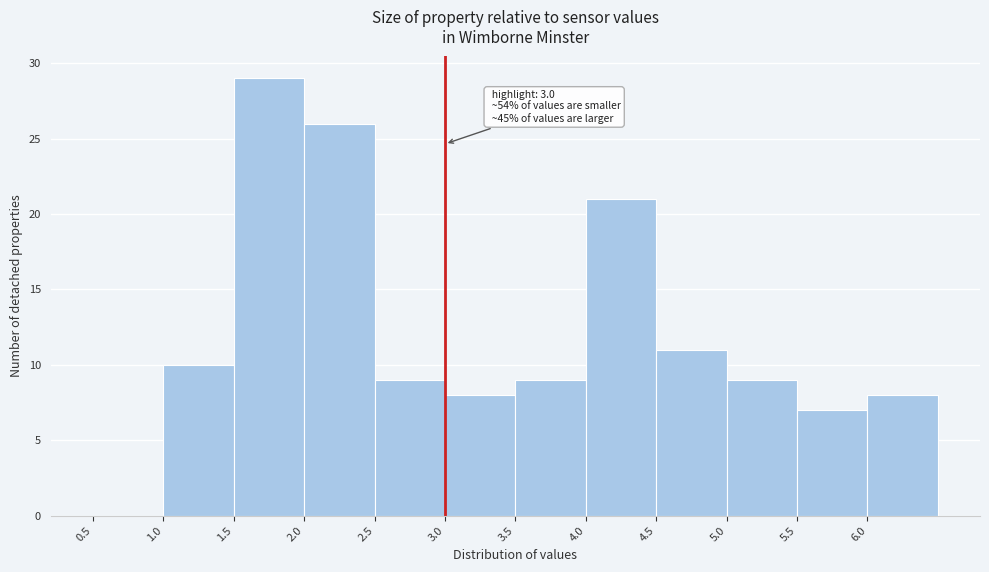

Which range on the x-axis has the tallest bar?

1.5 to 2.0